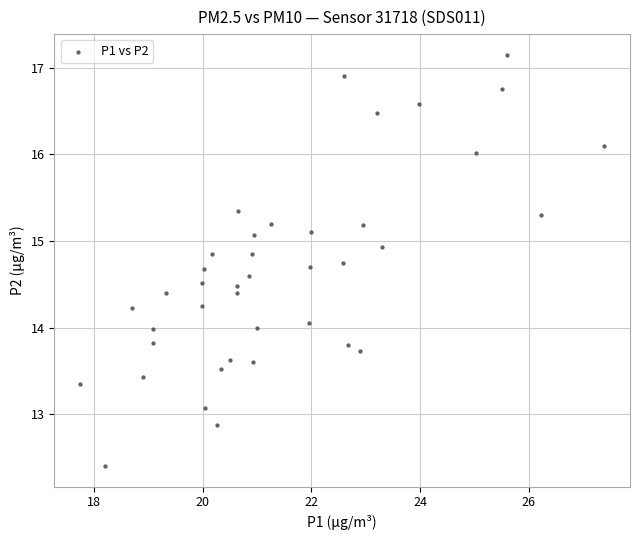

What is the range of X values (max minus min)?

9.6